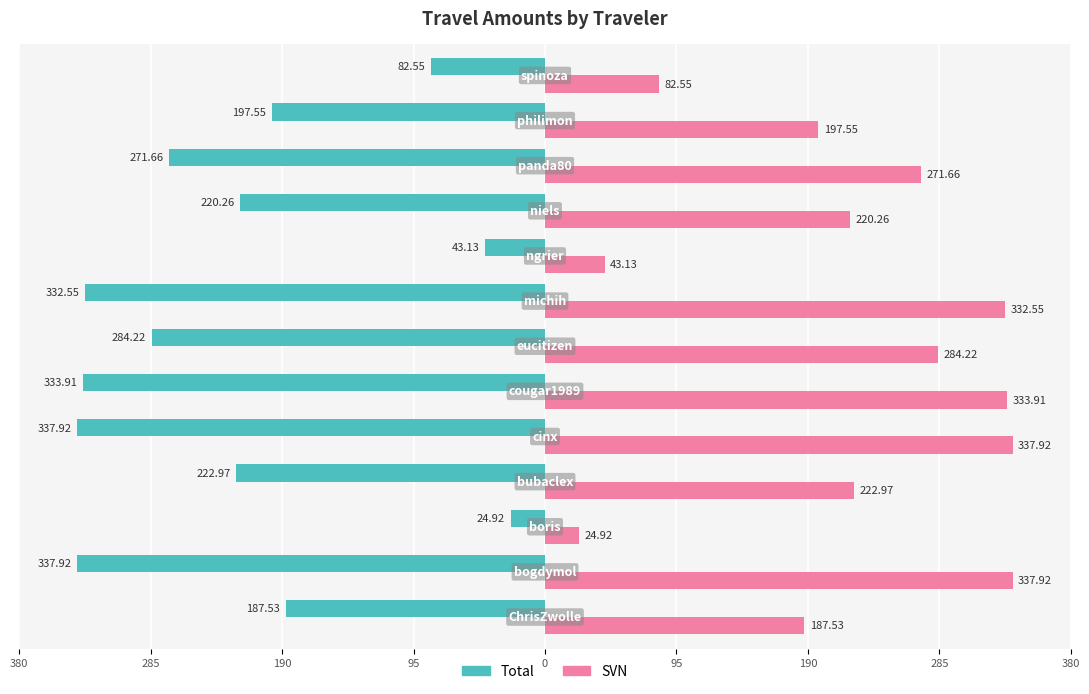

What are all the series names shown in the legend?

Total, SVN